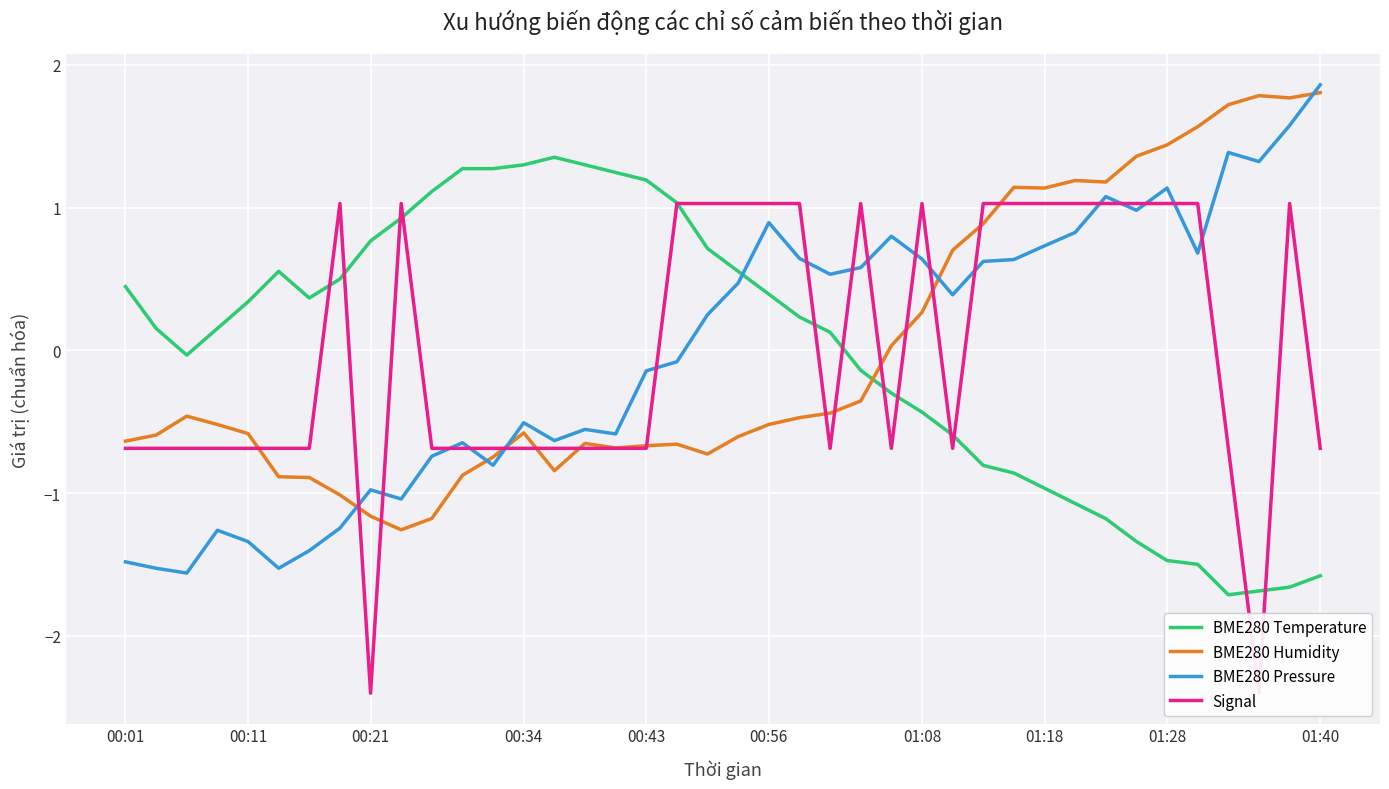

Which series has the largest total across all categories?

BME280 Pressure